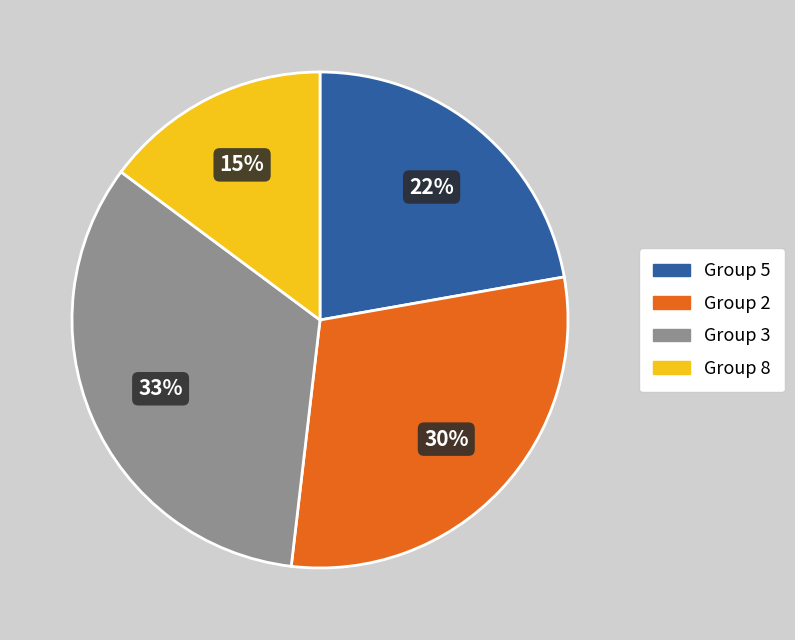

To the nearest percent, what percentage of the pie is Group 2?

30%